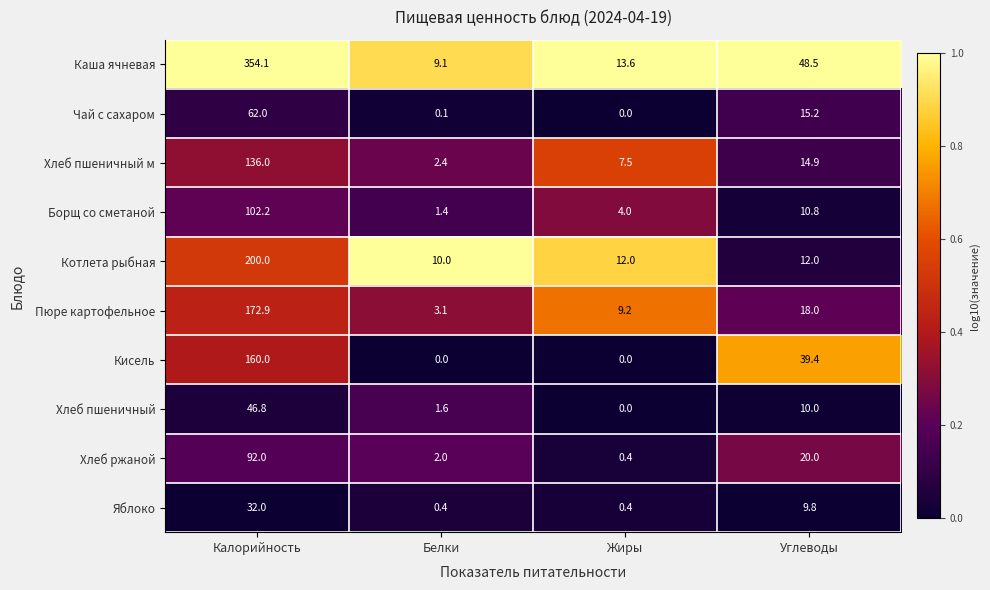

The value of Котлета рыбная at Углеводы is 12.0. True or false?

True